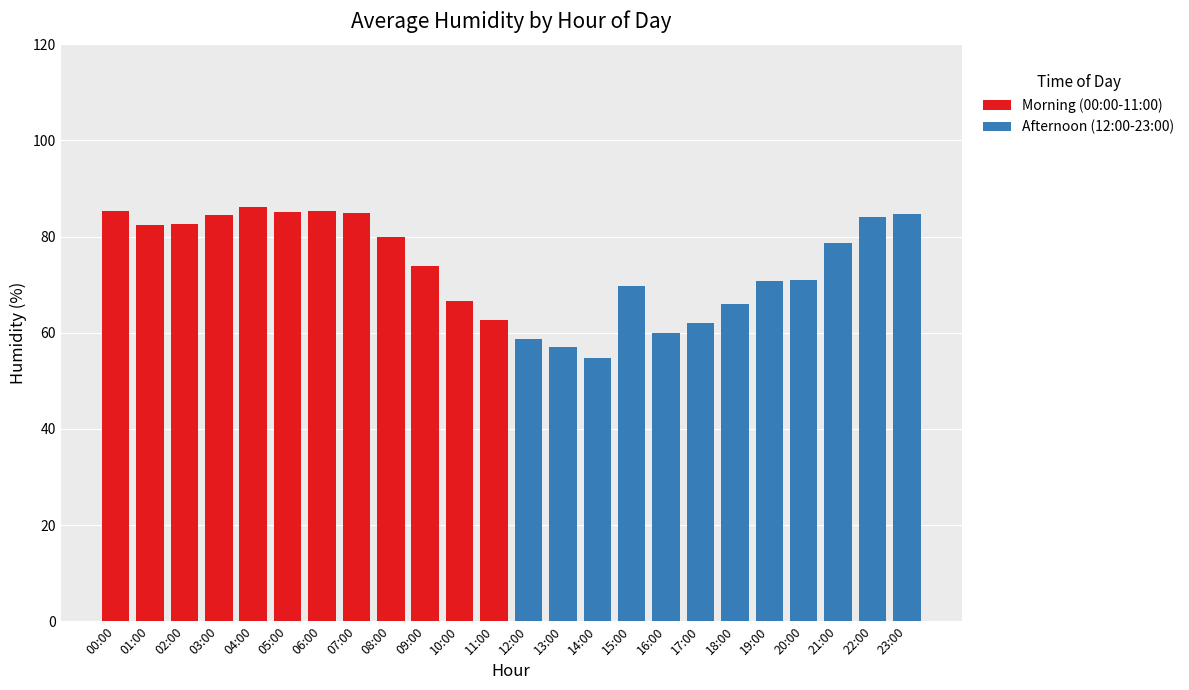

What is the total value across all series at 05:00?

85.2